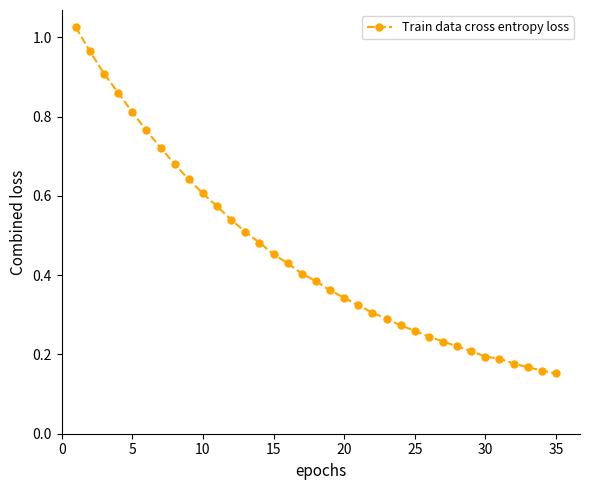

What is the difference between the maximum and minimum values?

0.9